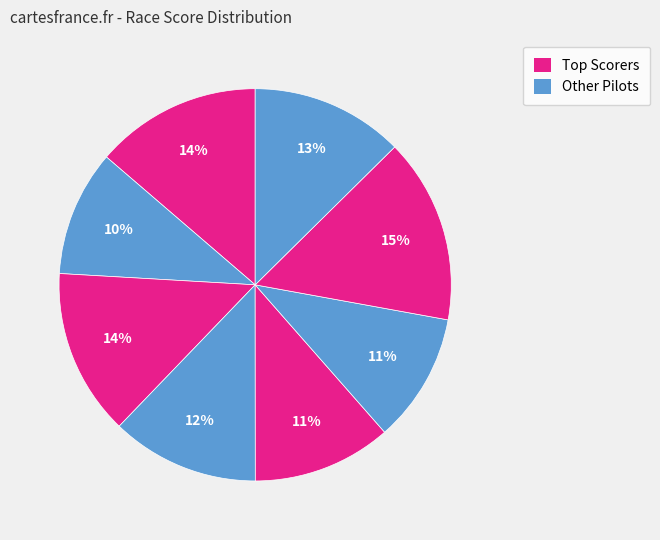

How many slices are in this pie chart?

8